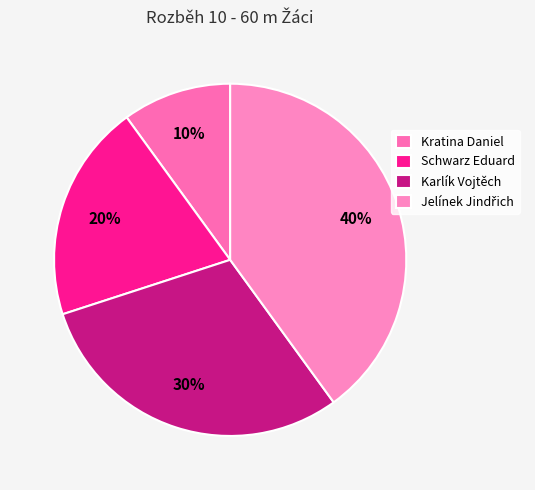

Is there any slice that represents more than half of the pie?

No